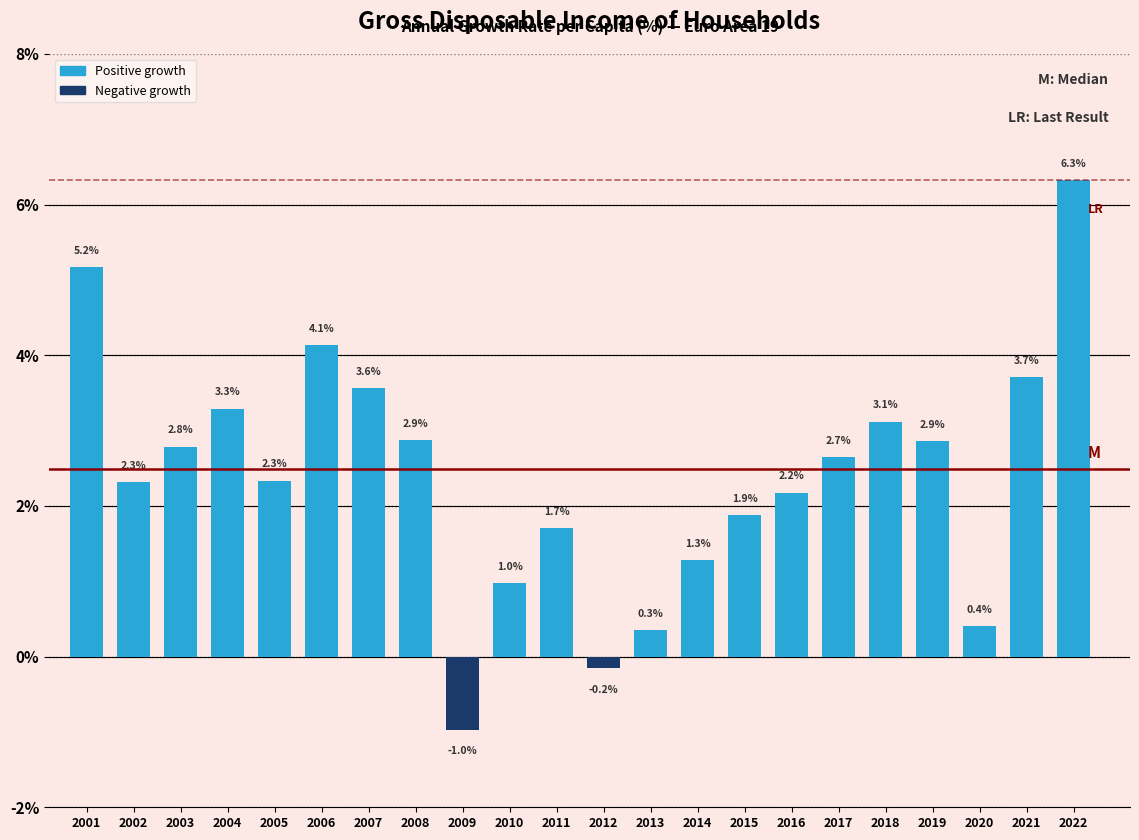

Reading left to right, extract all data points from this chart.

5.2	2.3	2.8	3.3	2.3	4.1	3.6	2.9	-1.0	1.0	1.7	-0.2	0.3	1.3	1.9	2.2	2.7	3.1	2.9	0.4	3.7	6.3